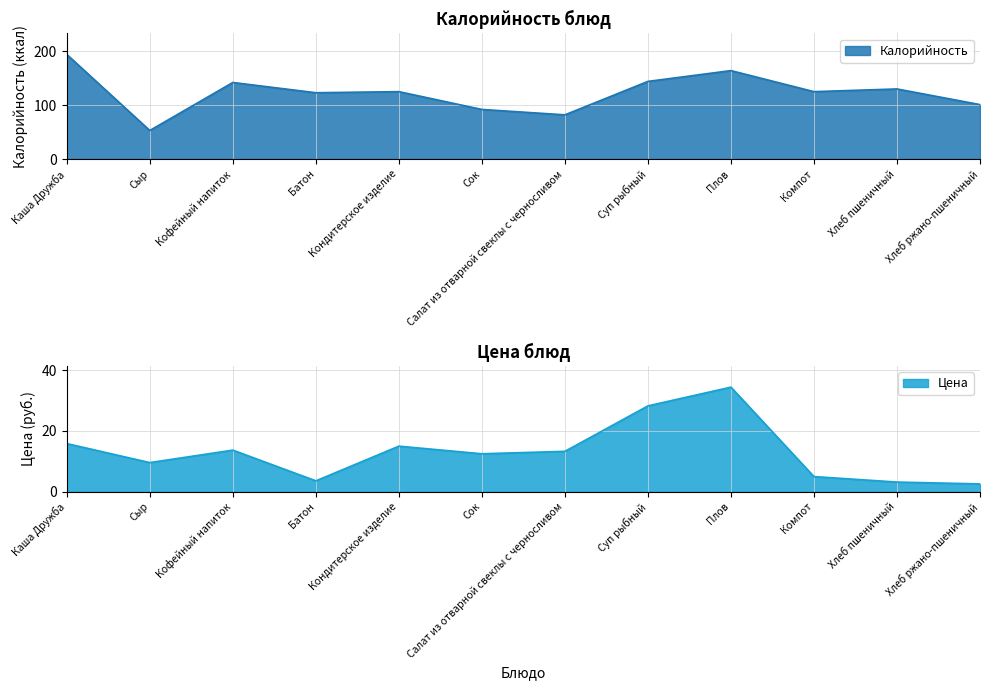

How many lines are shown in the chart?

2